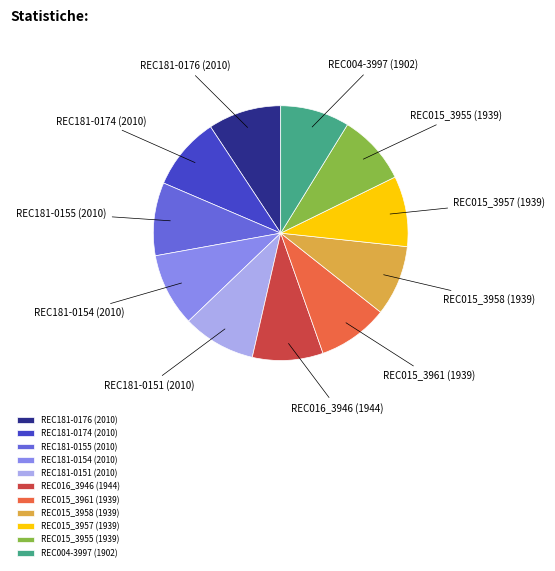

Is the sum of REC181-0174 (2010) and REC015_3961 (1939) greater than half?

No